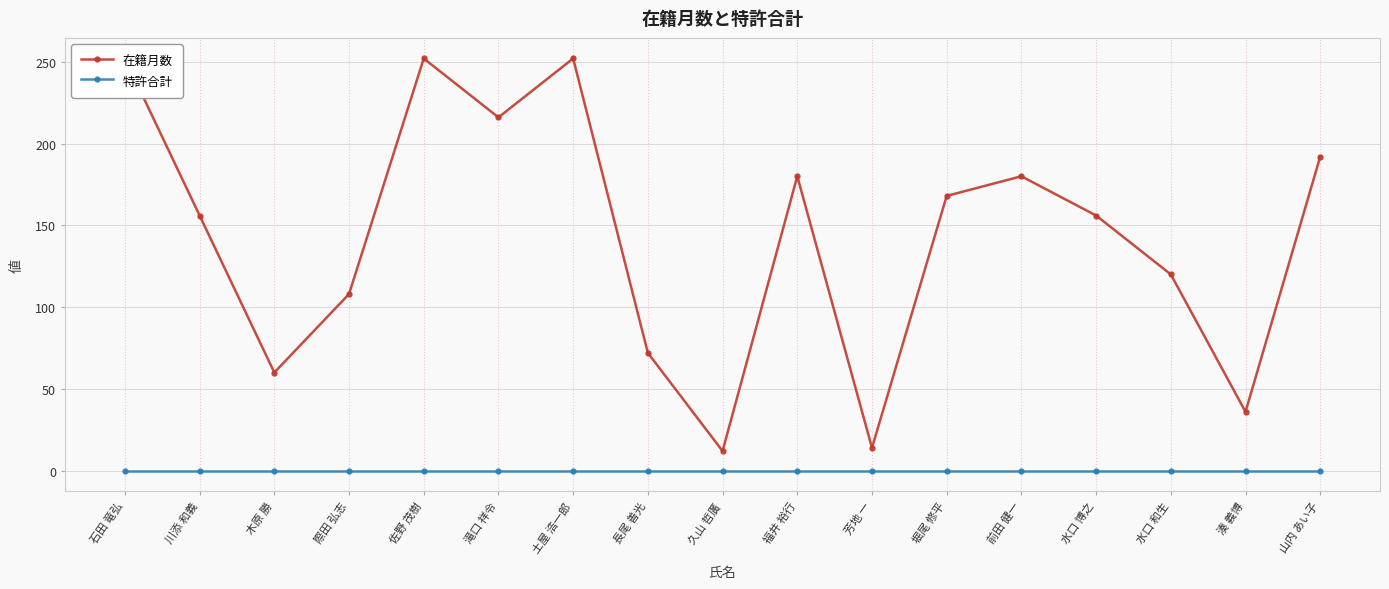

At which category does 在籍月数 reach its first local peak?

佐野 茂樹